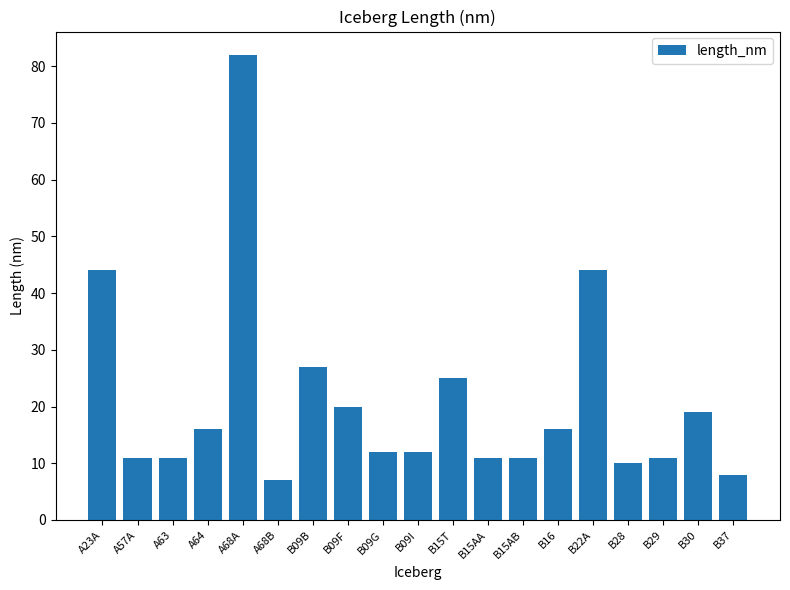

How many series are shown in this chart?

1